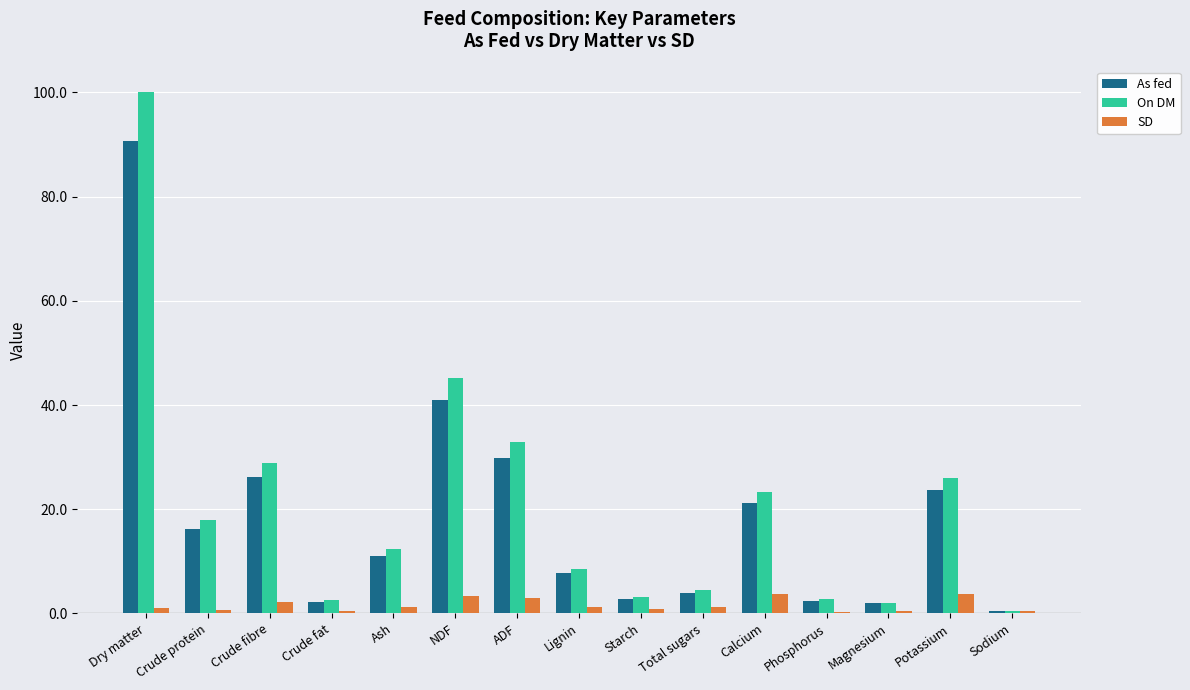

Which label corresponds to the largest value in the chart?

Dry matter